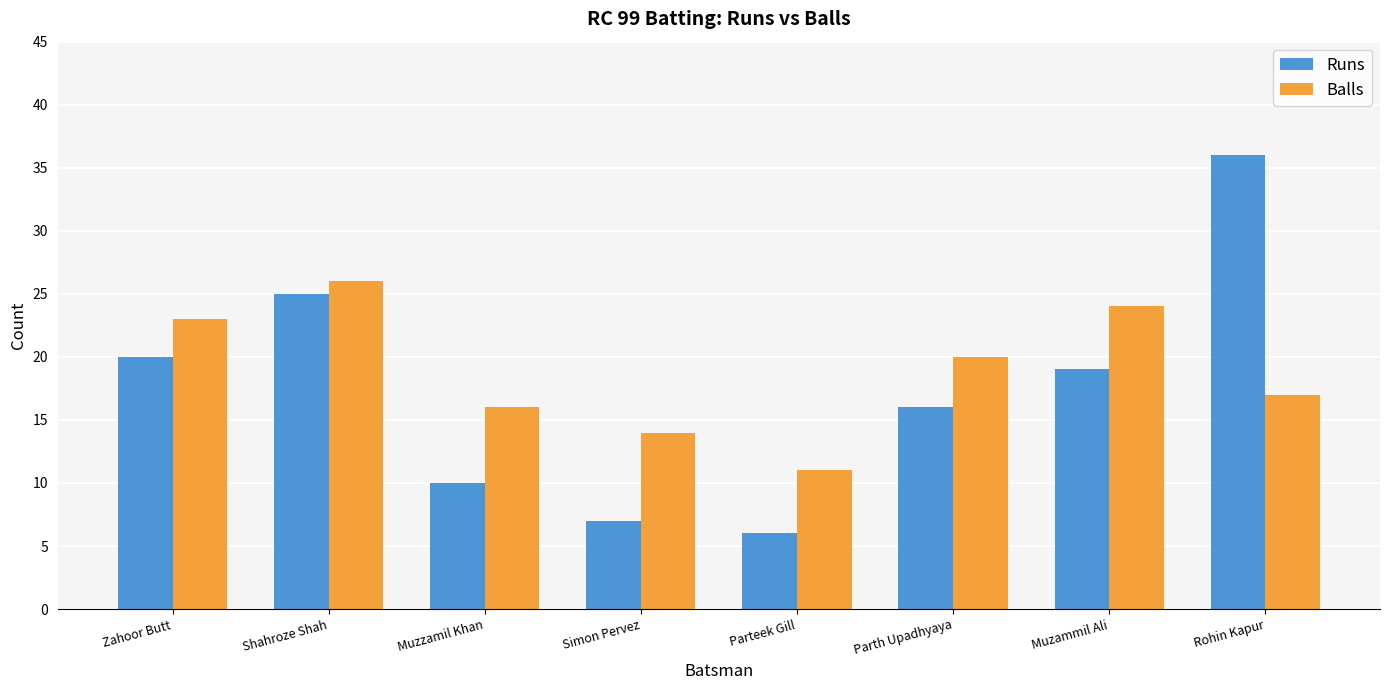

What value does the Balls series have at Simon Pervez, to the nearest 5?

15